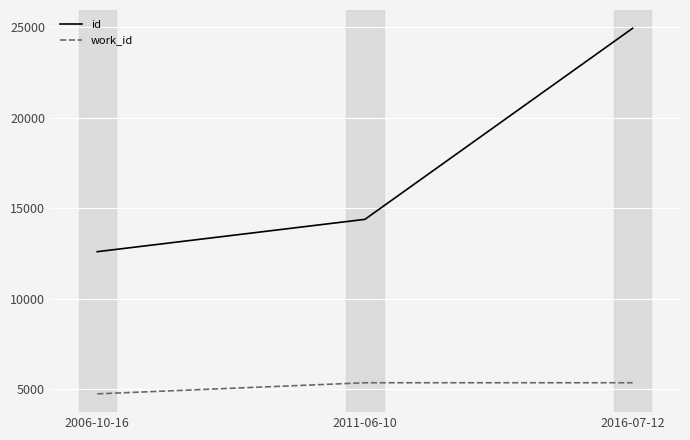

Which series has the largest range (max minus min)?

id